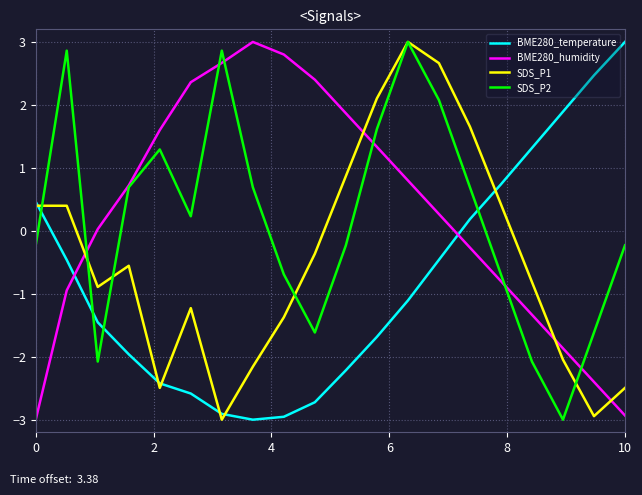

What is the greatest value displayed?

3.0